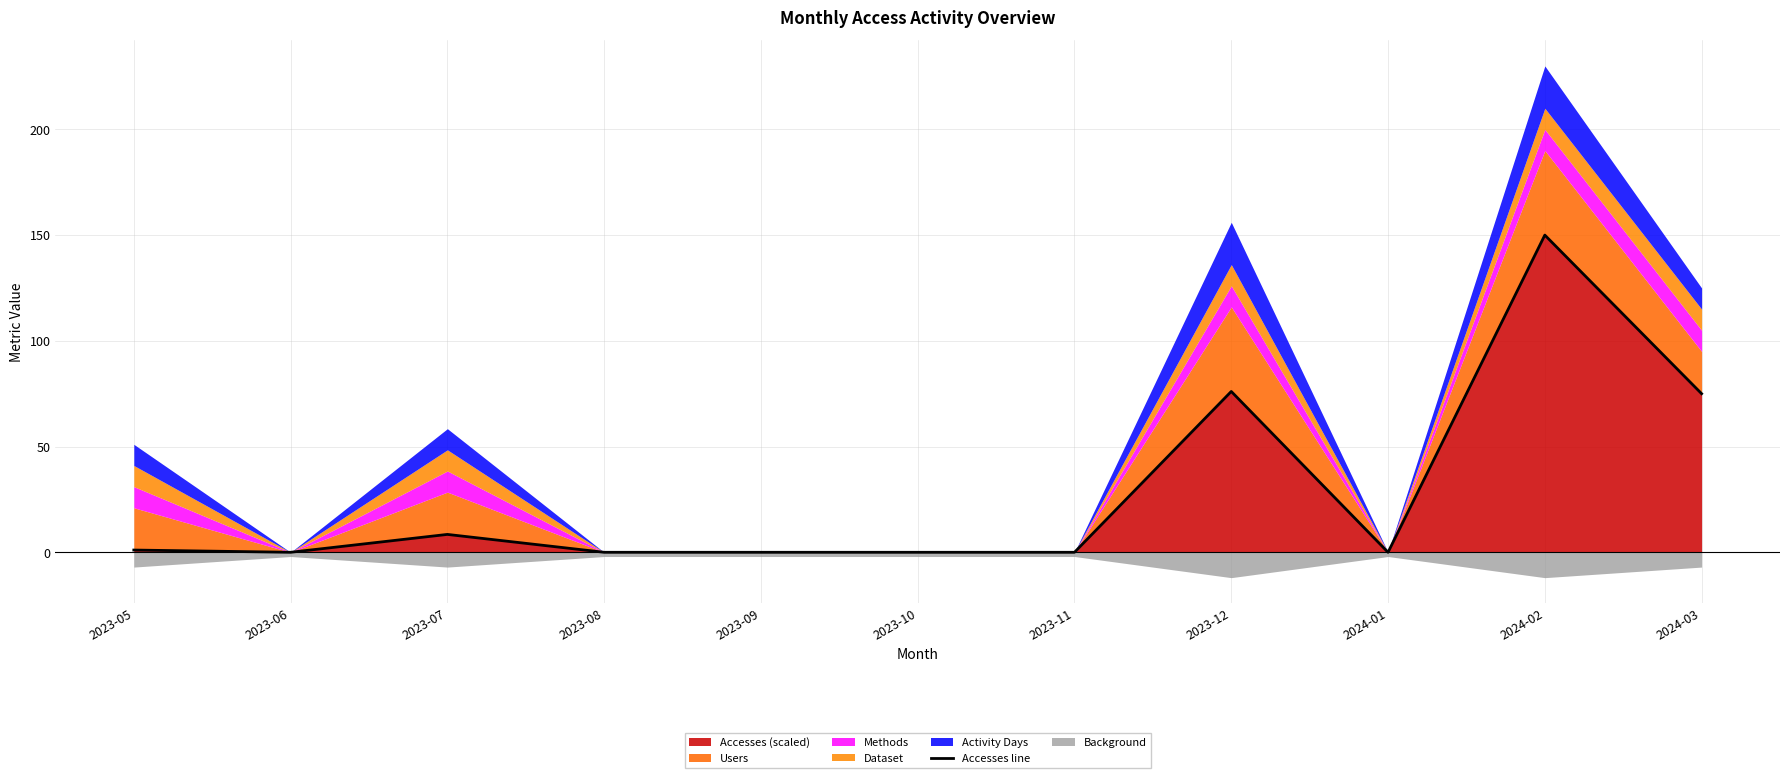

How many values exceed 0?

5